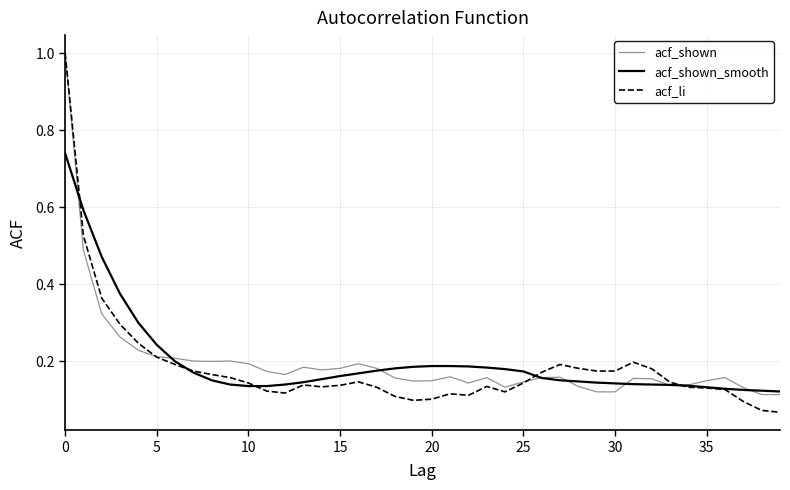

What is the maximum value shown in the chart?

1.0